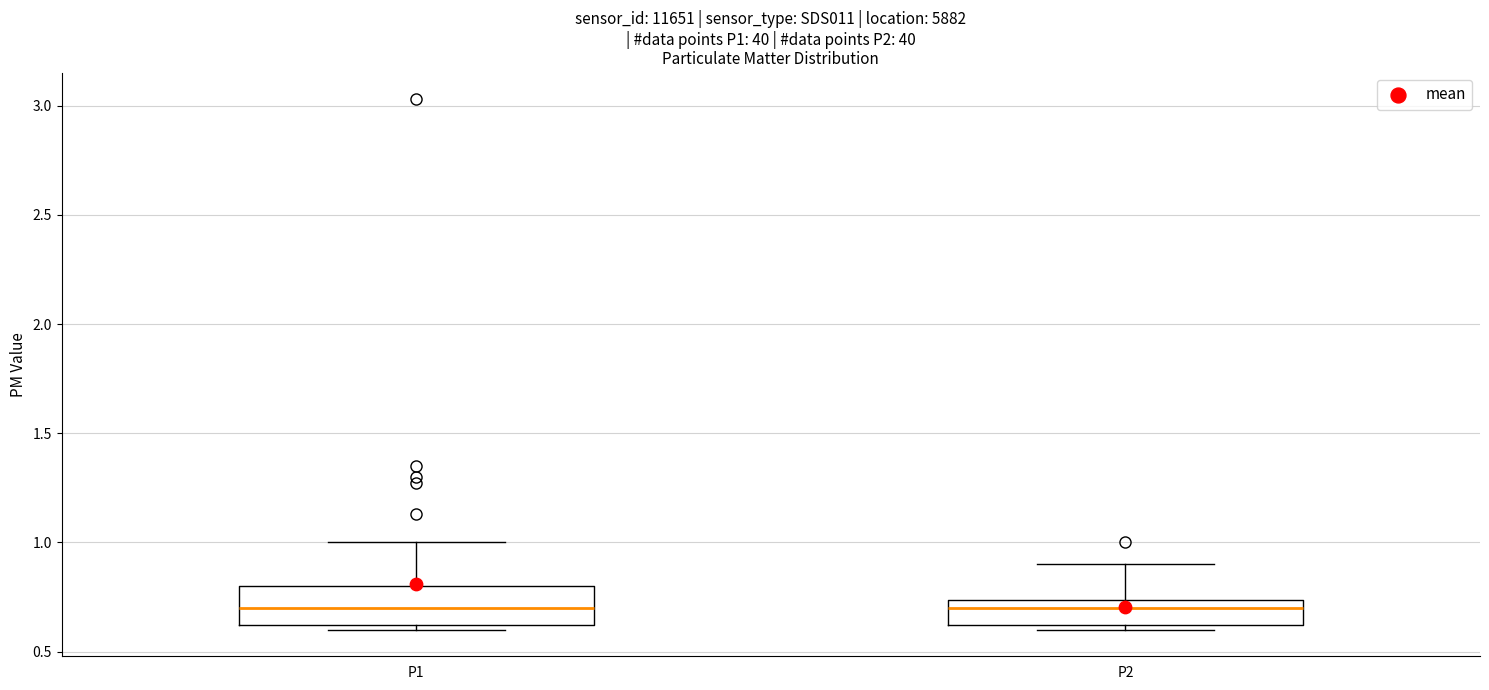

Where is the upper edge of the box for P1 on the y-axis? The values are not printed on the chart, so give them approximately, as read against the axis.

0.80